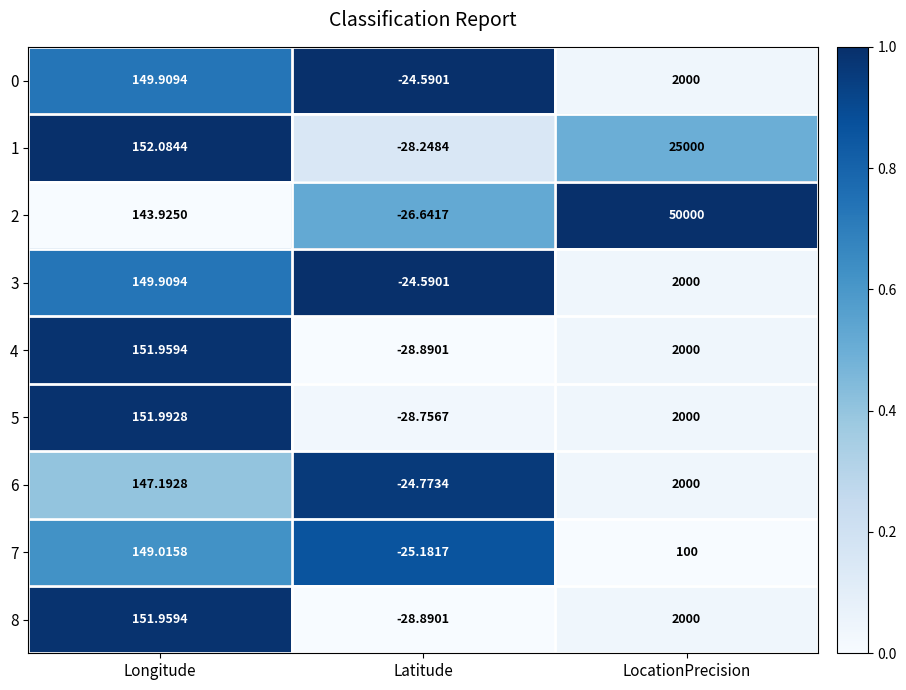

At how many categories does at least one series exceed 0?

2